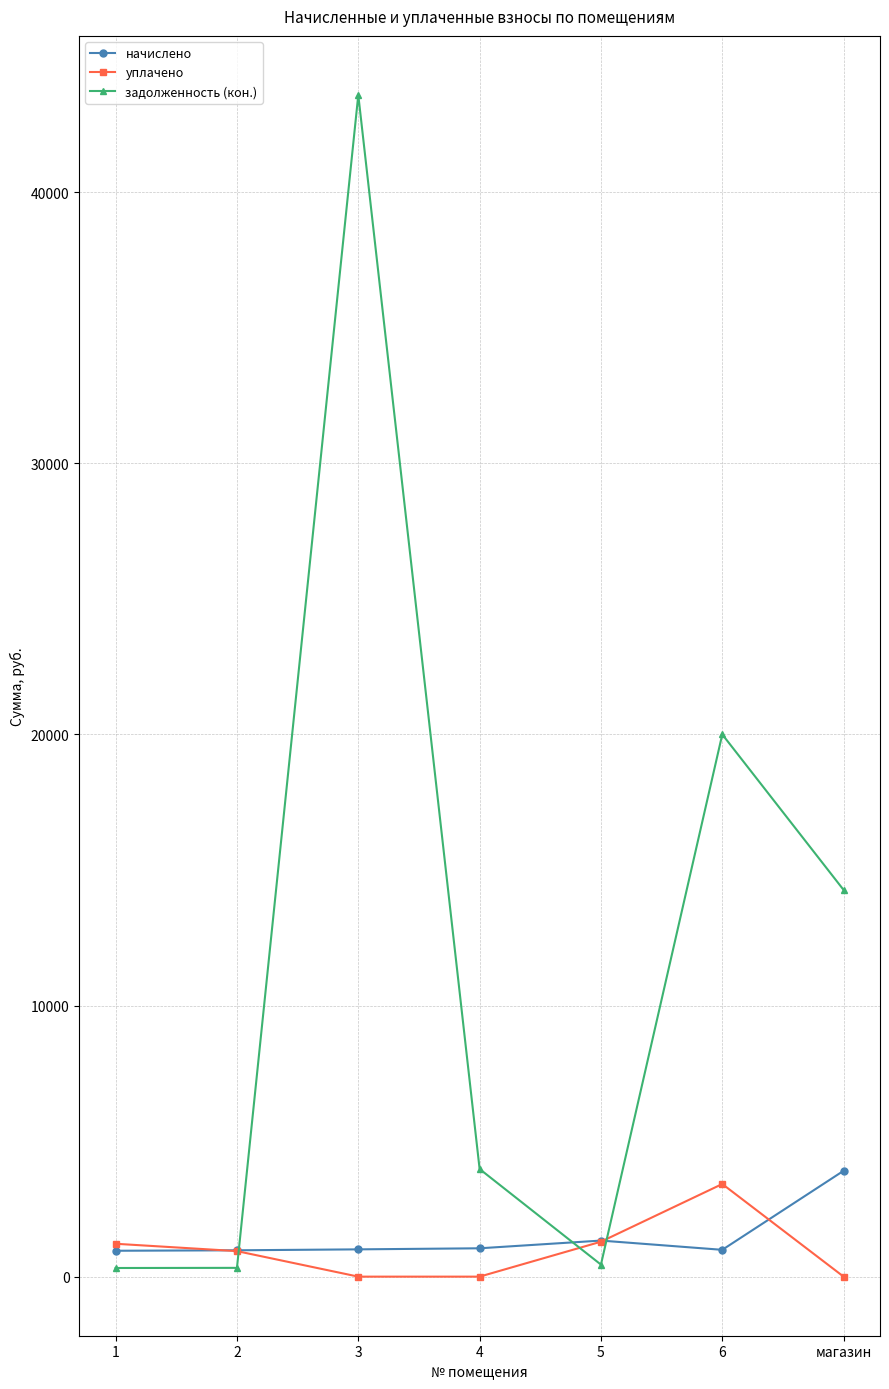

What is the difference between the highest and lowest values at 5?

886.7